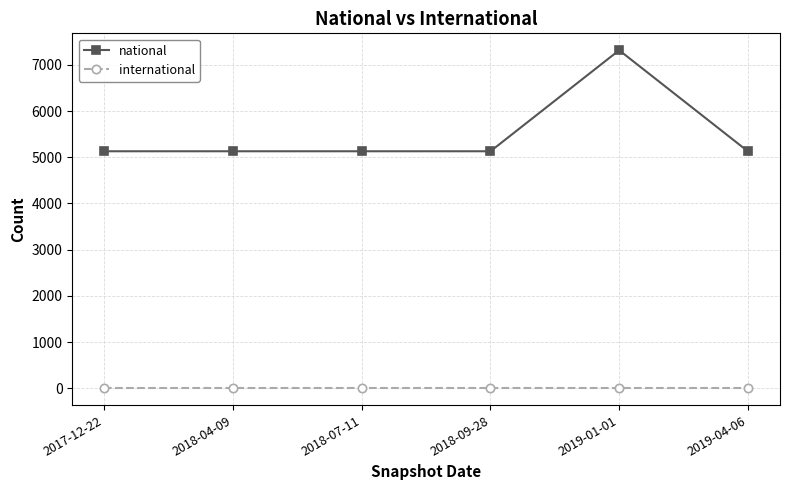

Reading right to left, list all the values displayed in this chart.

national: 5130	7317	5130	5130	5130	5130
international: 0	0	0	0	0	0